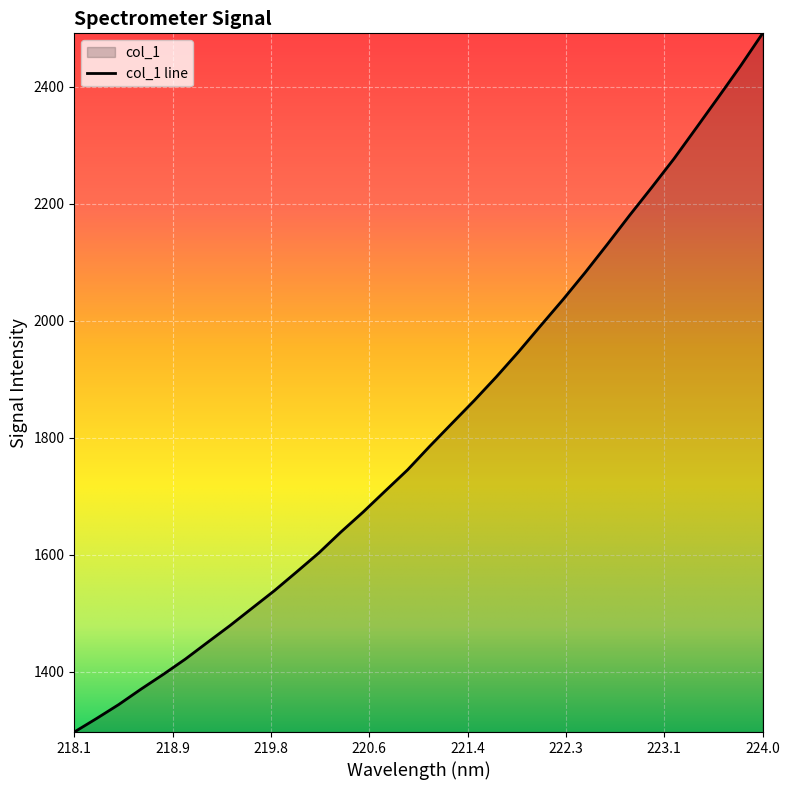

What is the average value?

1811.1